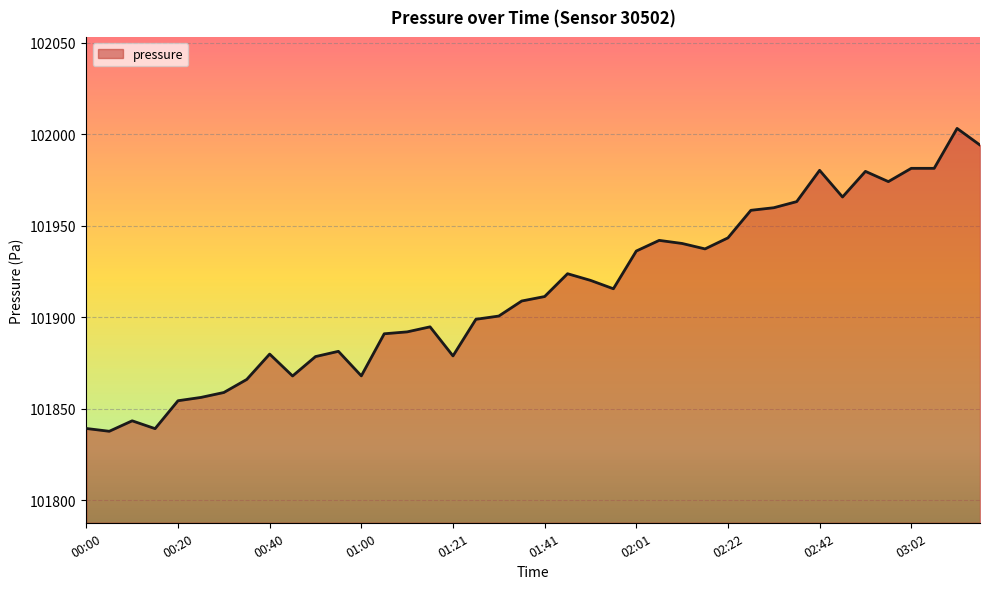

What is the smallest value displayed?

101837.8